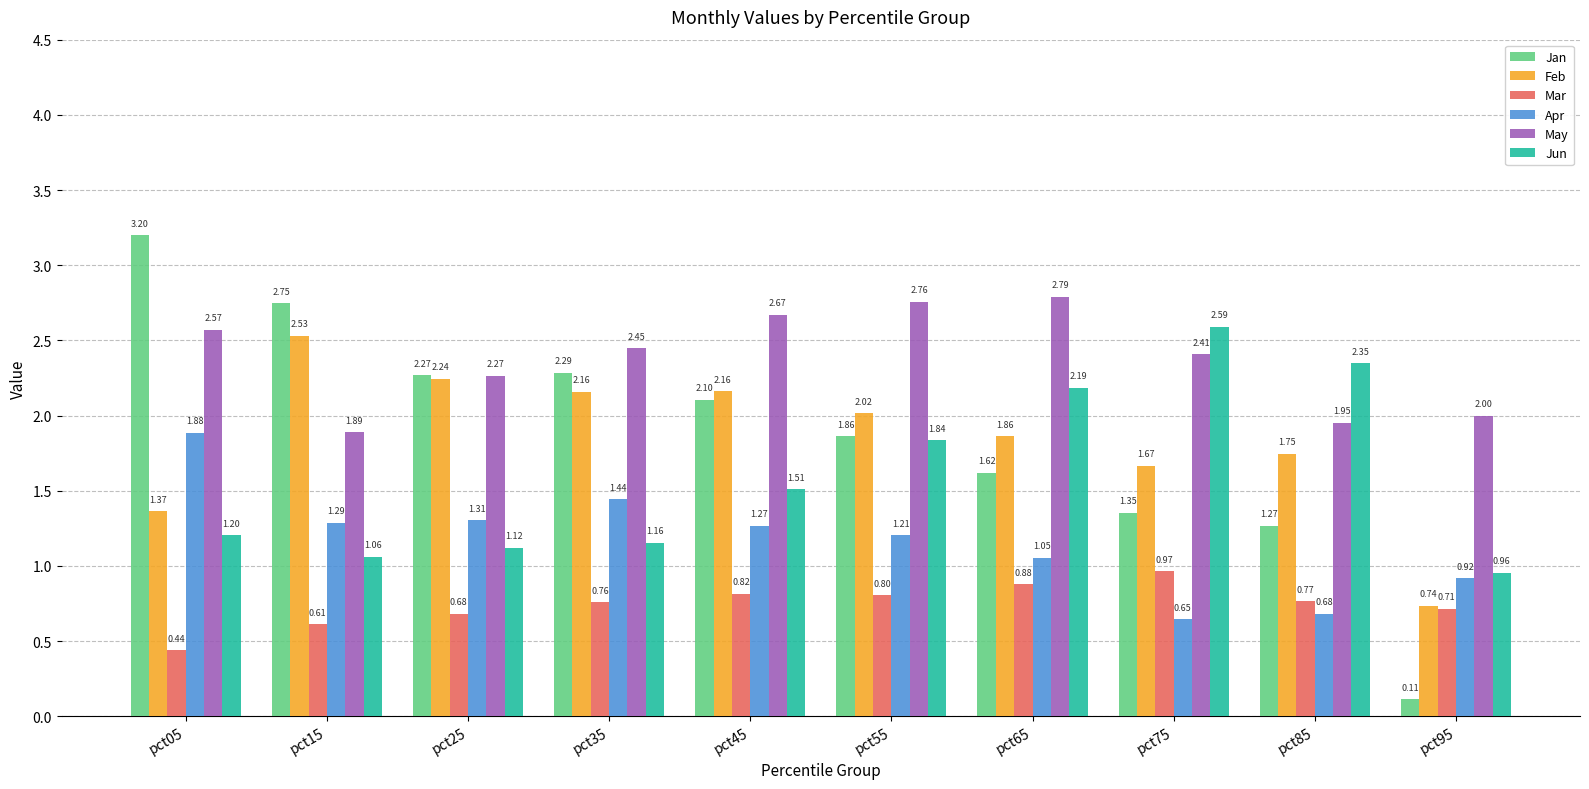

What is the average value of the Apr series?

1.2